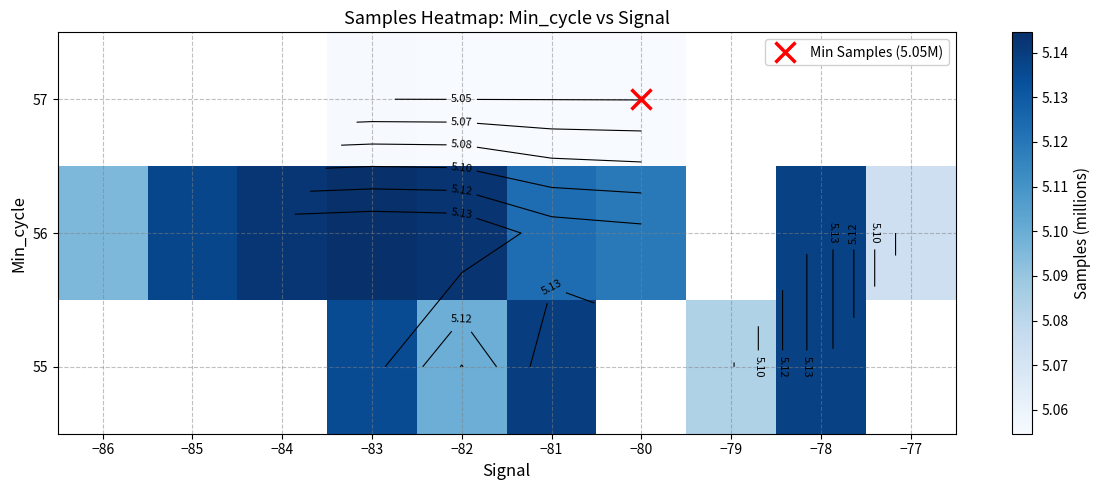

List the series in order of their peak value, highest first.

55, 56, 57